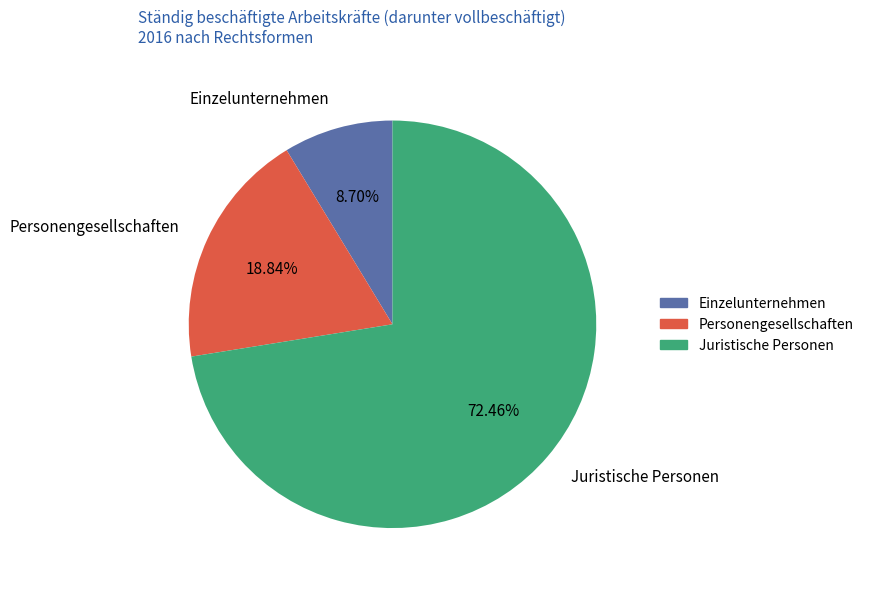

What percentage is the Juristische Personen slice, to the nearest percent?

72%